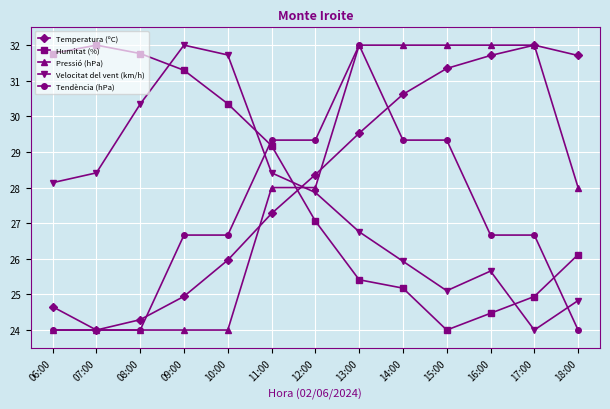

True or false: Velocitat del vent (km/h) and Pressió (hPa) intersect in this chart.

True